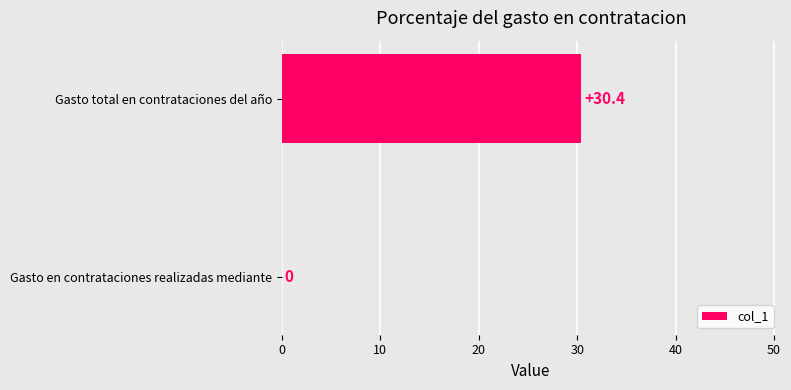

The chart shows a value of 0.0 at Gasto en contrataciones realizadas mediante. True or false?

True